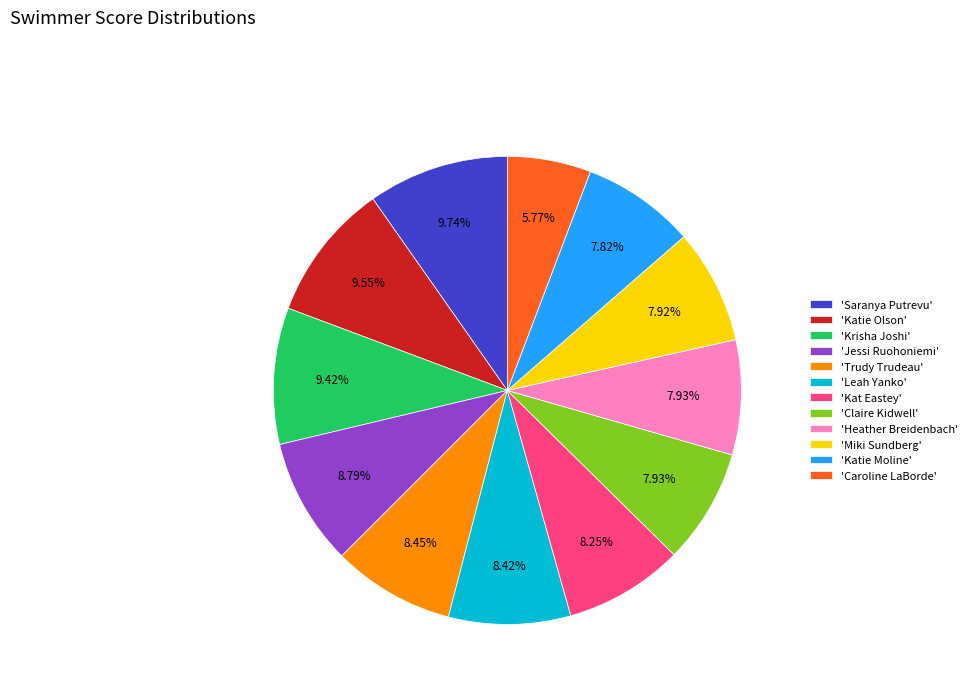

Does any single category account for the majority?

No